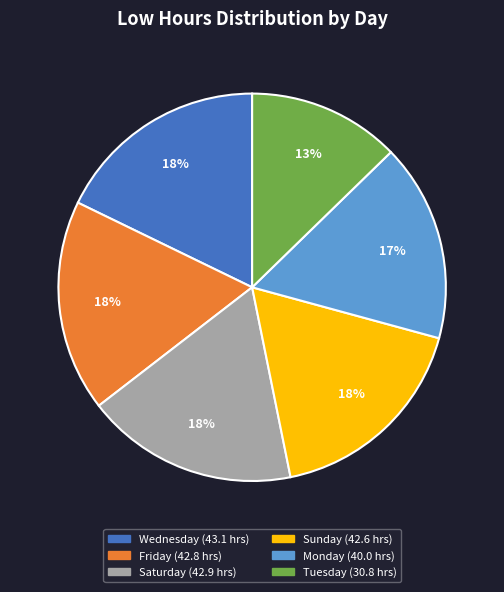

Does any single category account for the majority?

No